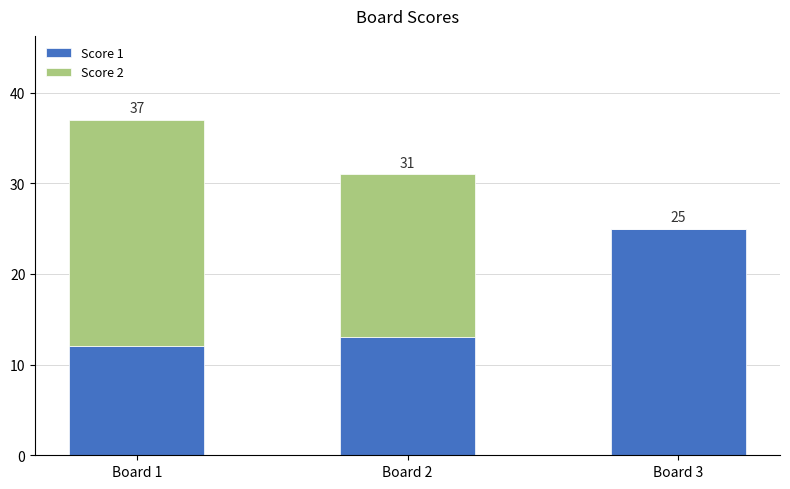

Between Board 1 and Board 2, which is larger?

Board 2